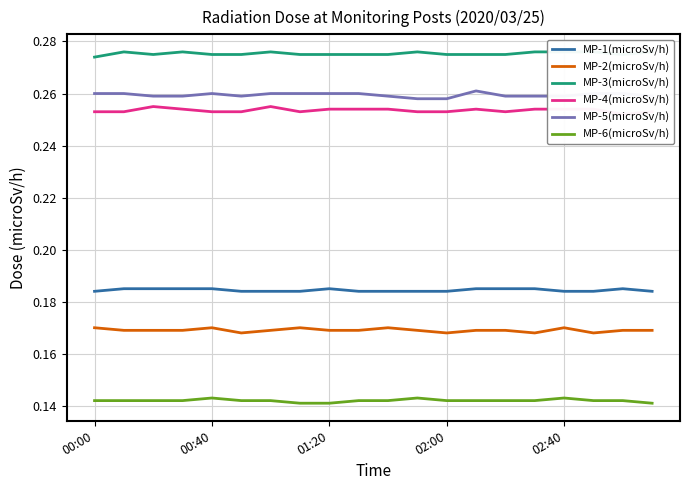

The value of MP-2(microSv/h) at 00:00 is 0.3. True or false?

False